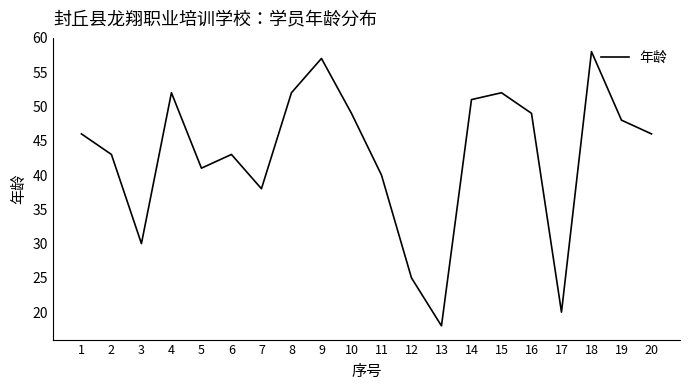

The chart shows a value of 52 at 8. True or false?

True